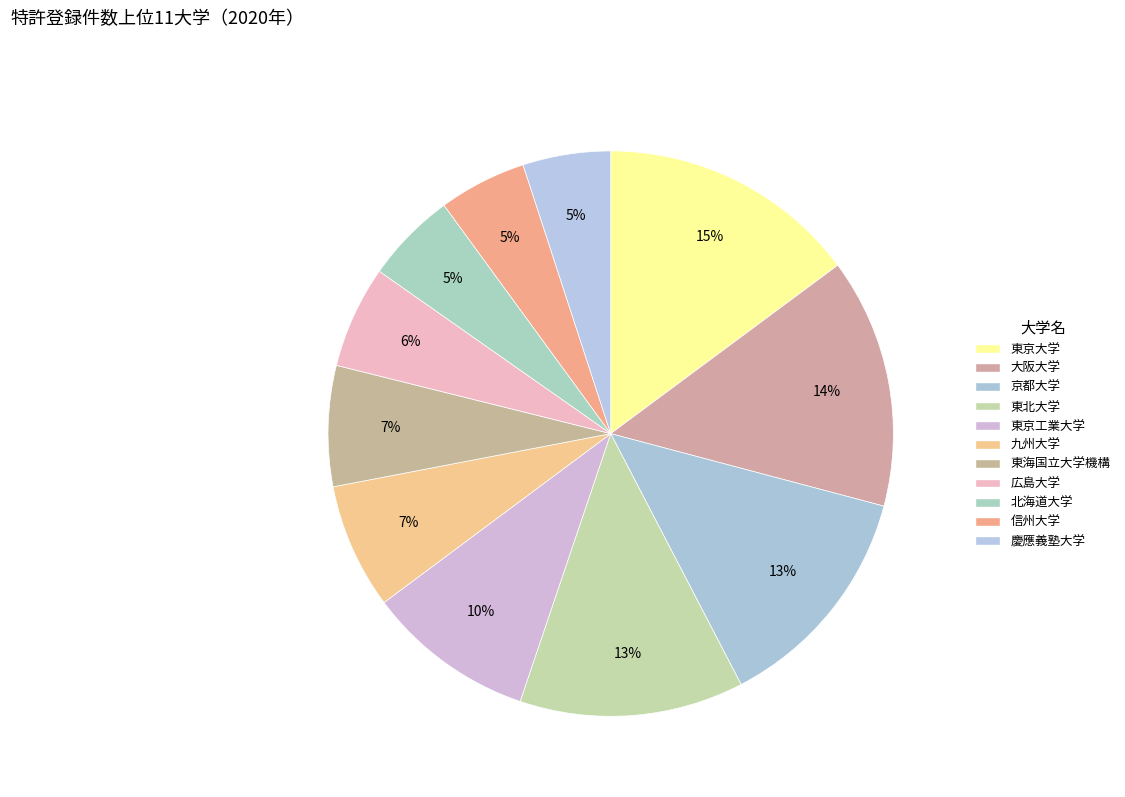

Does 京都大学 represent more than half of the total?

No